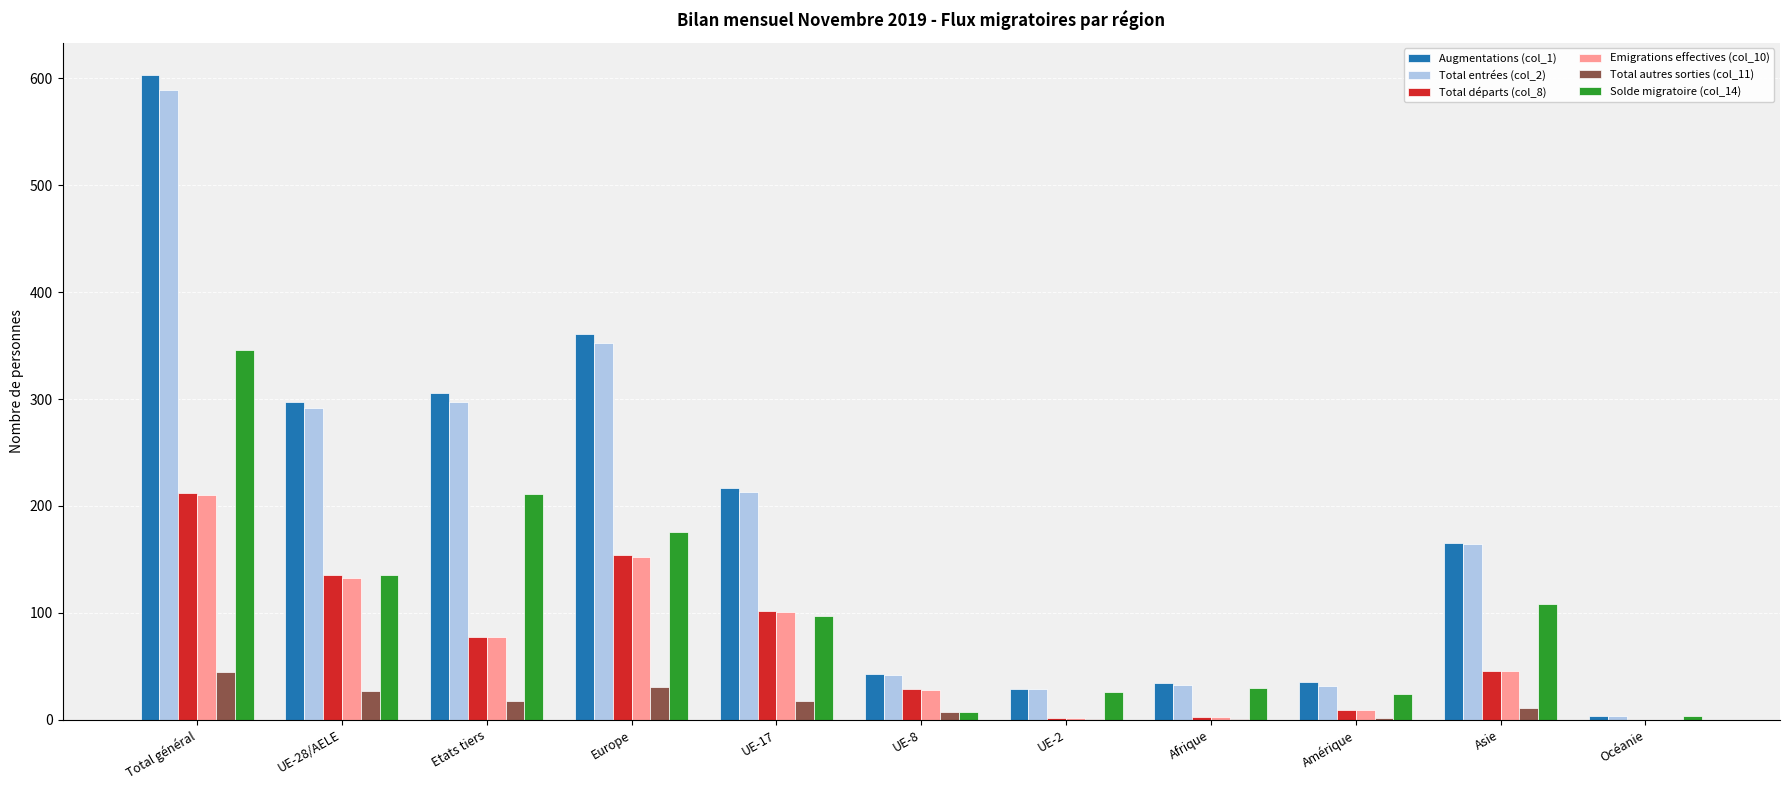

At which category does the chart reach its peak across all series?

Total général